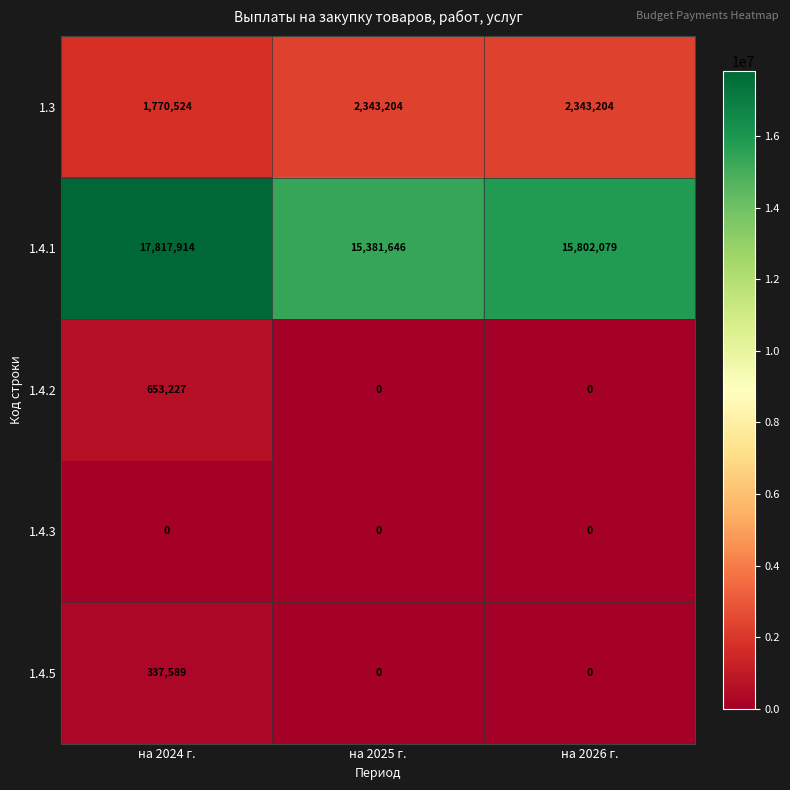

Is it true that 1.4.1 equals 15381646 at на 2025 г.?

True